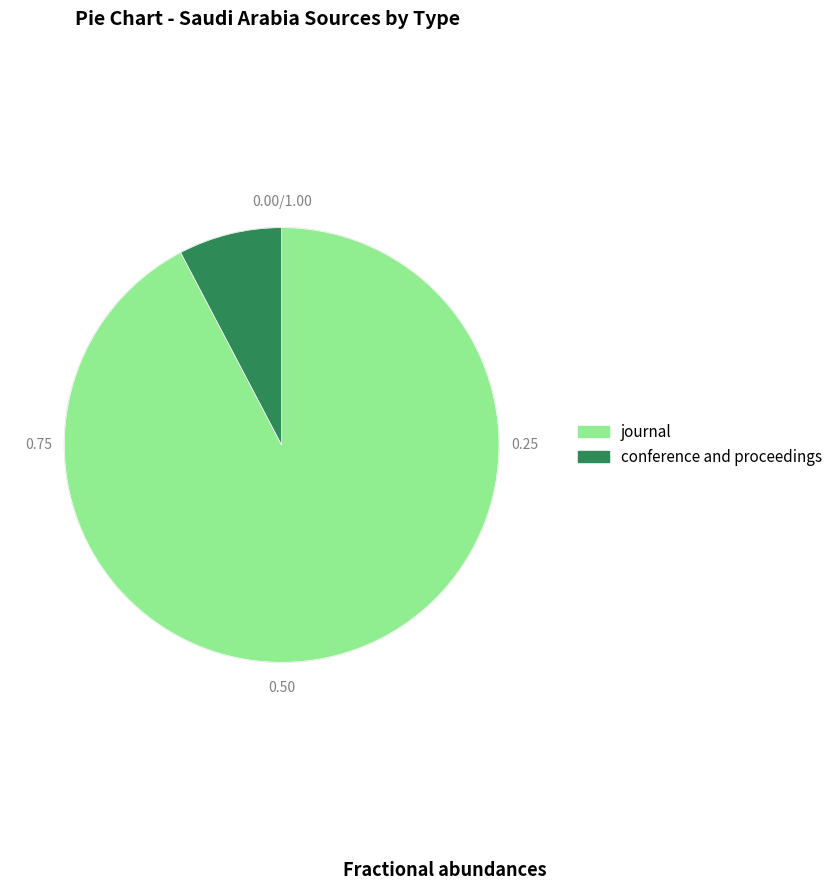

Between journal and conference and proceedings, which is larger?

journal